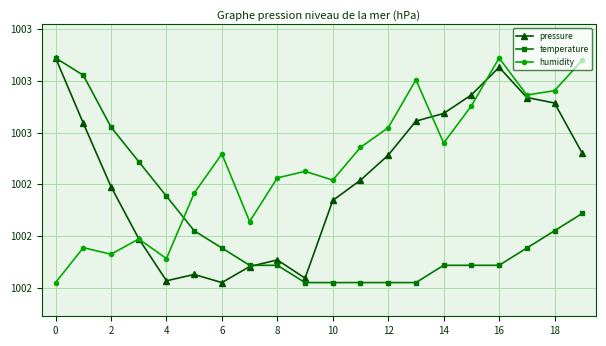

Reading left to right, what are all the values shown in this chart?

pressure: 1003.1	1003.0	1002.9	1002.9	1002.8	1002.8	1002.8	1002.8	1002.9	1002.8	1002.9	1002.9	1003.0	1003.0	1003.0	1003.0	1003.1	1003.0	1003.0	1003.0
temperature: 1003.1	1003.1	1003.0	1003.0	1002.9	1002.9	1002.9	1002.8	1002.8	1002.8	1002.8	1002.8	1002.8	1002.8	1002.8	1002.8	1002.8	1002.9	1002.9	1002.9
humidity: 1002.8	1002.9	1002.9	1002.9	1002.9	1002.9	1003.0	1002.9	1002.9	1003.0	1002.9	1003.0	1003.0	1003.1	1003.0	1003.0	1003.1	1003.0	1003.0	1003.1